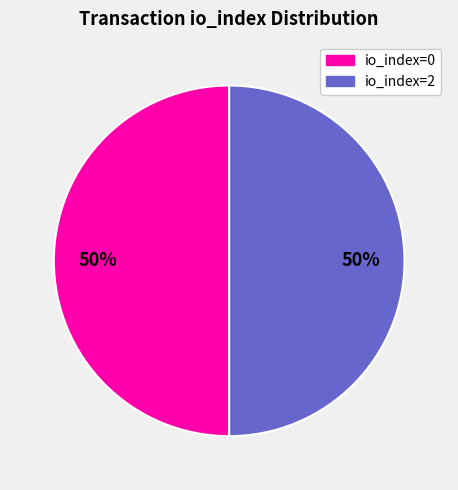

To the nearest percent, what is the difference between the io_index=0 and io_index=2 slice percentages?

0%